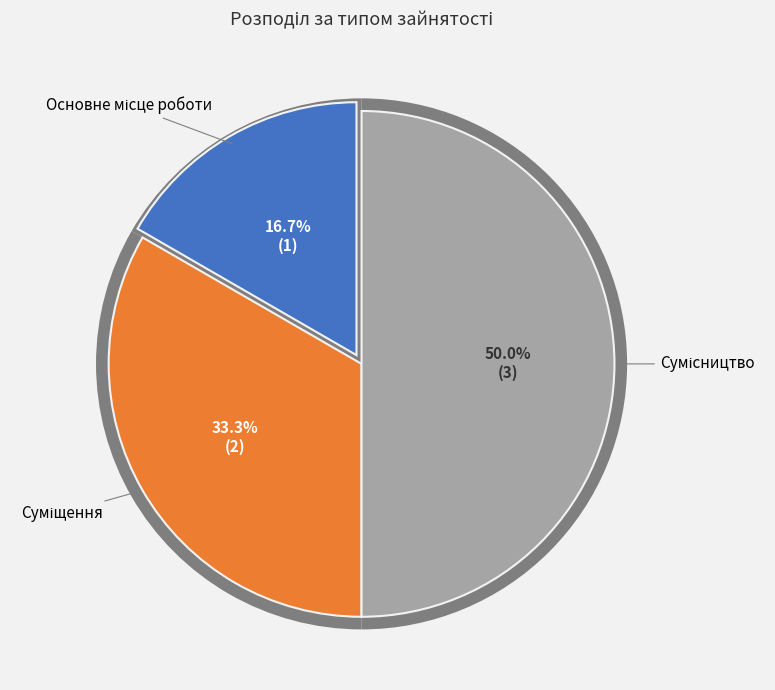

How many slices are in this pie chart?

3